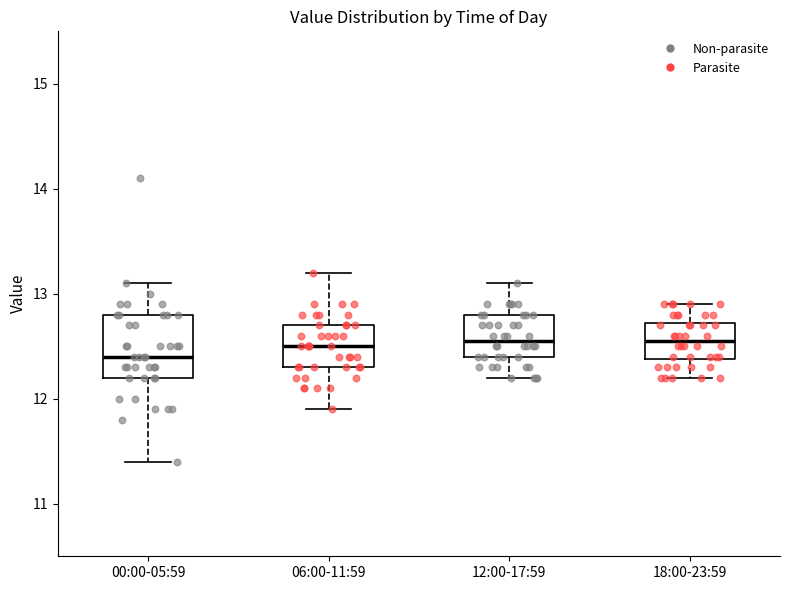

Reading left to right, read every box against the y-axis: the position of its median line, the range the box covers, and the ends of its whiskers. The values are not printed on the chart, so give them approximately, as read against the axis.

00:00-05:59: median 12.4, box 12.2 to 12.8, whiskers 11.4 to 13.1
06:00-11:59: median 12.5, box 12.3 to 12.7, whiskers 11.9 to 13.2
12:00-17:59: median 12.6, box 12.4 to 12.8, whiskers 12.2 to 13.1
18:00-23:59: median 12.6, box 12.4 to 12.7, whiskers 12.2 to 12.9